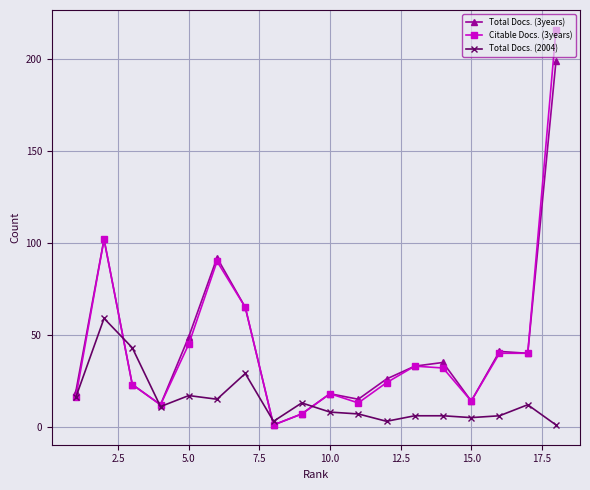

Reading left to right, transcribe all the data shown in this chart.

Total Docs. (3years): 19	102	23	12	49	92	65	1	7	18	15	26	33	35	14	41	40	199
Citable Docs. (3years): 16	102	23	12	45	90	65	1	7	18	13	24	33	32	14	40	40	216
Total Docs. (2004): 16	59	43	11	17	15	29	3	13	8	7	3	6	6	5	6	12	1